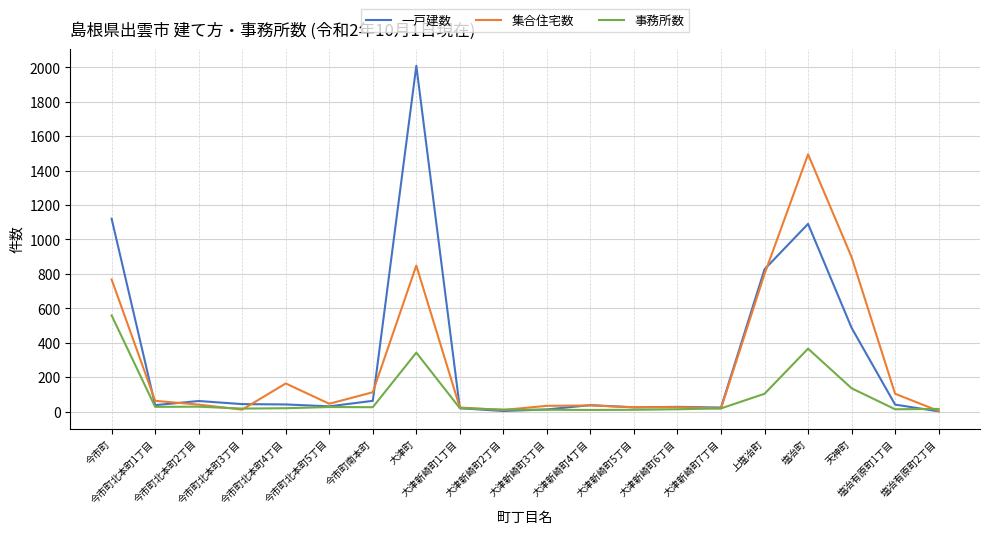

The 集合住宅数 series shows 897 at 天神町. True or false?

True